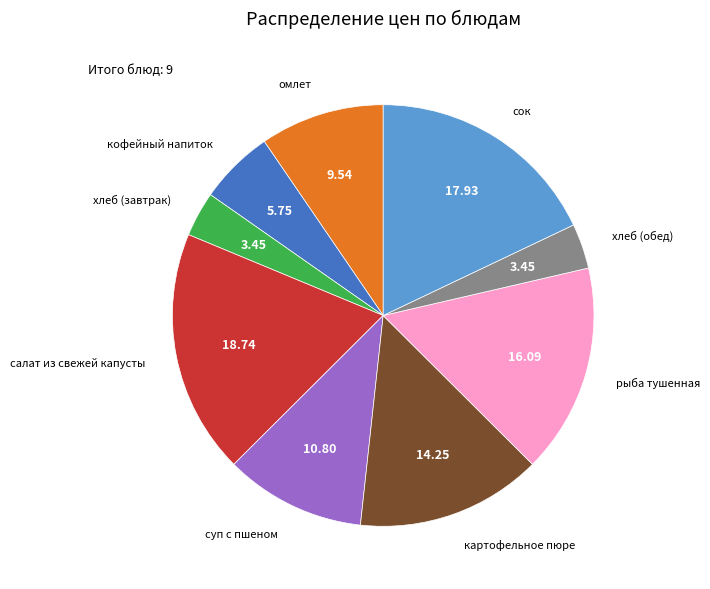

Is the sum of рыба тушенная and салат из свежей капусты greater than half?

No